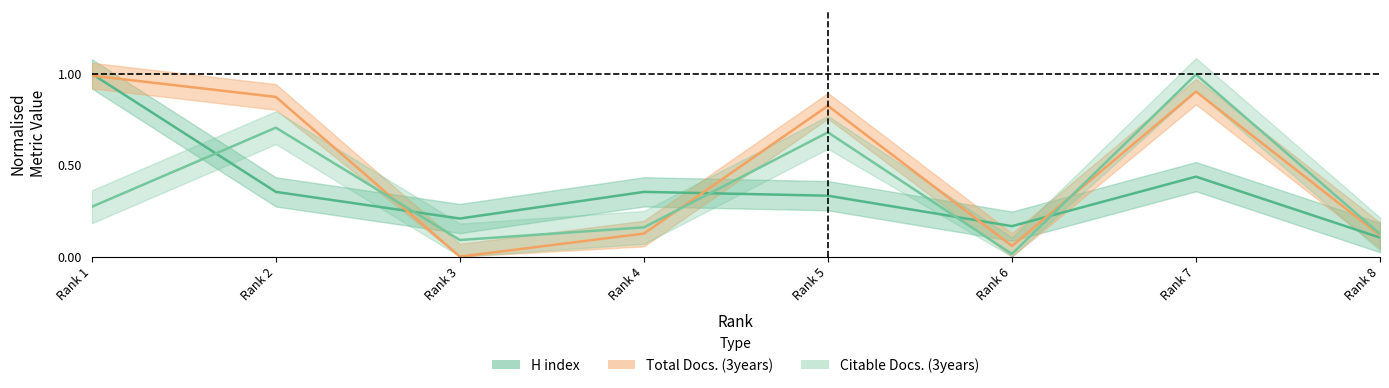

The Citable Docs. (3years) series shows 0.4 at Rank 5. True or false?

False